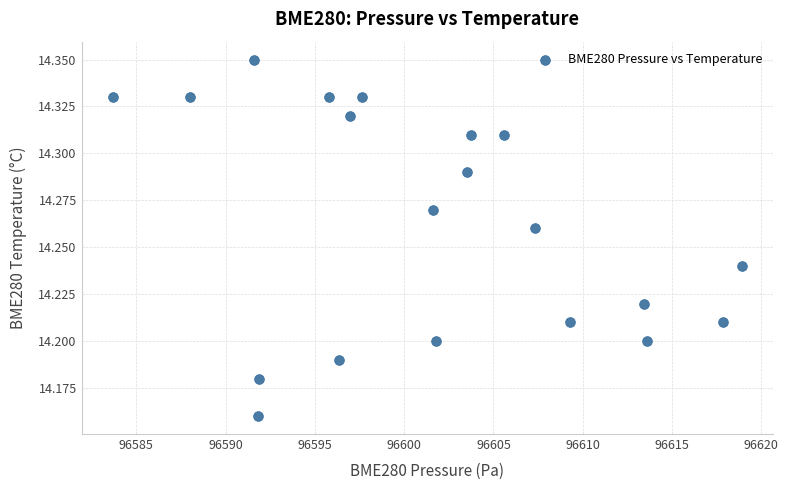

What is the range of X values (max minus min)?

35.2